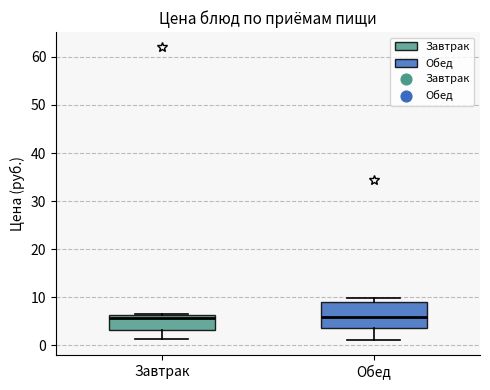

Which box is the tallest, from its lower edge to its upper edge?

Обед